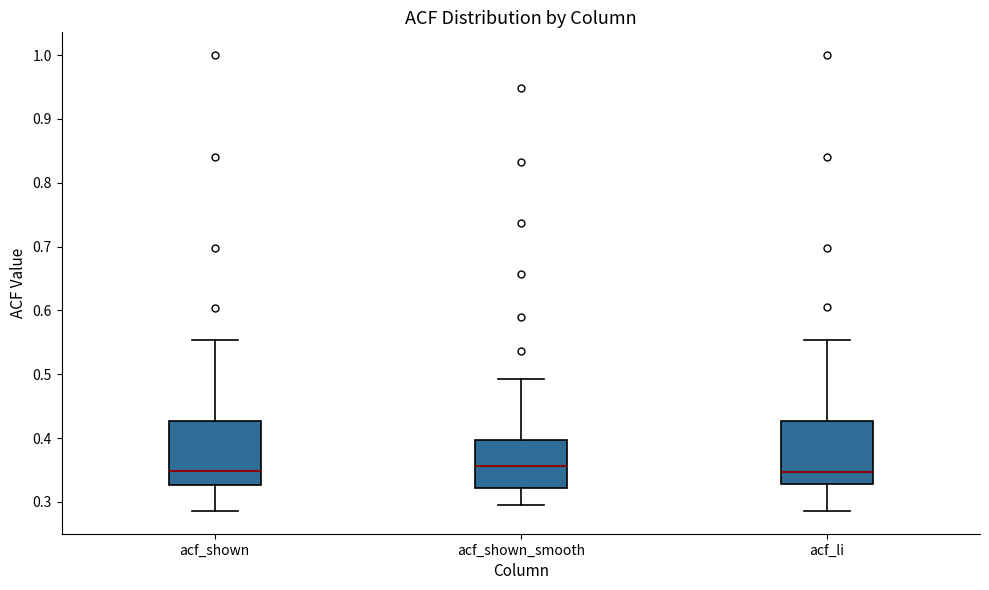

Reading left to right, transcribe this box plot: for each box, give where its median line is, the range the box spans, and where its two whiskers end, as read against the y-axis. The values are not printed on the chart, so give them approximately, as read against the axis.

acf_shown: median 0.35, box 0.33 to 0.43, whiskers 0.29 to 0.55
acf_shown_smooth: median 0.36, box 0.32 to 0.40, whiskers 0.30 to 0.49
acf_li: median 0.35, box 0.33 to 0.43, whiskers 0.29 to 0.55